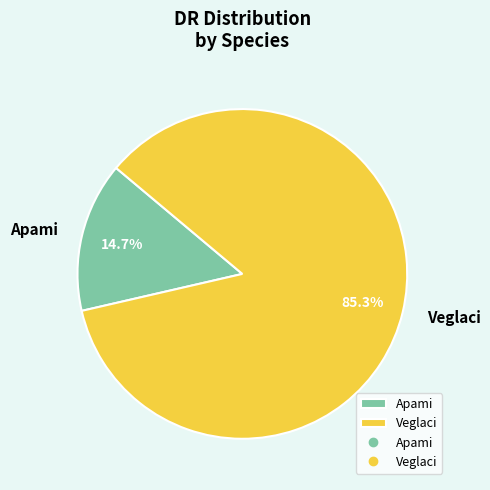

Which category has the biggest portion of the pie?

Veglaci